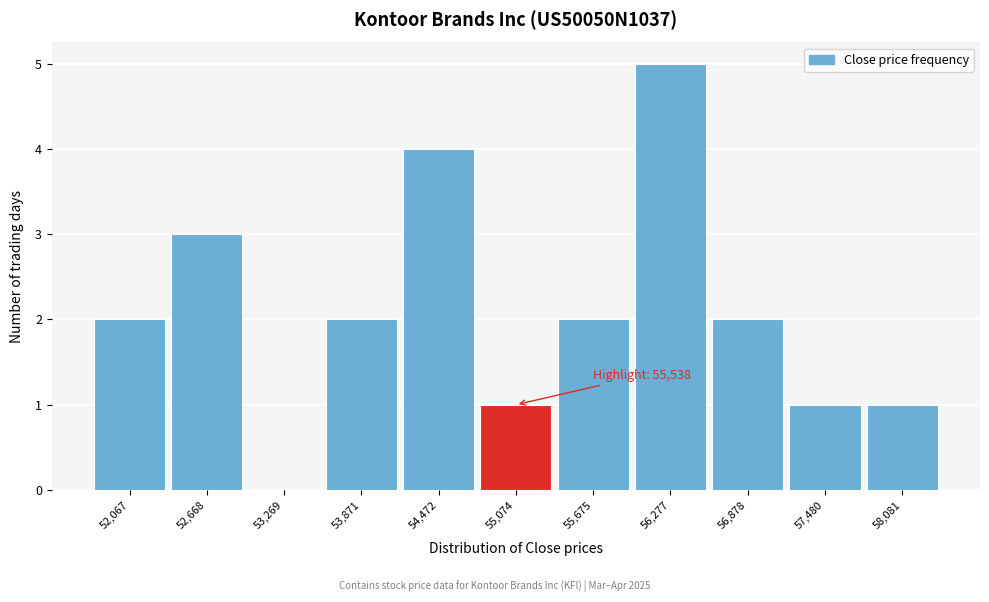

Reading left to right, list all the values displayed in this chart.

52,067=2	52,668=3	53,269=0	53,871=2	54,472=4	55,074=1	55,675=2	56,277=5	56,878=2	57,480=1	58,081=1